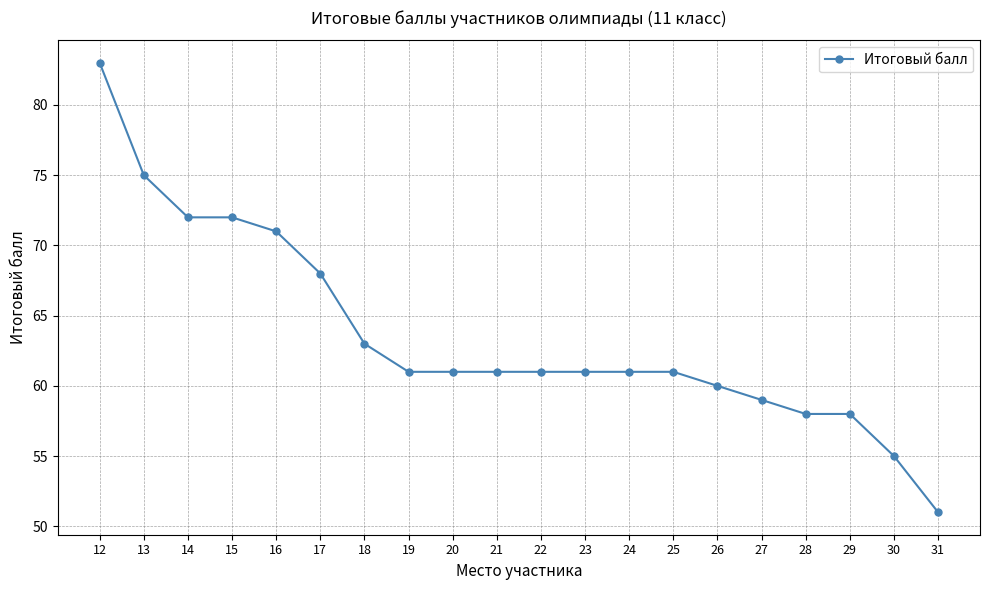

Read the value at 30, to the nearest 10.

60